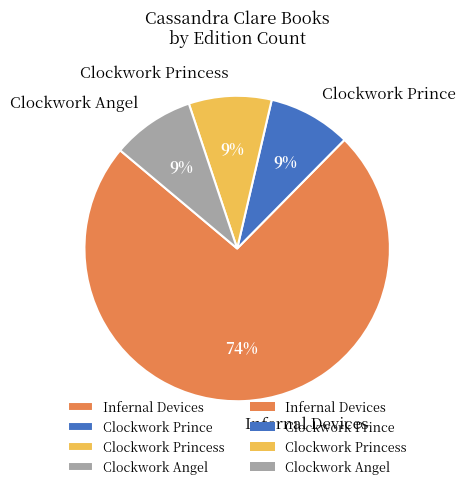

To the nearest percent, what portion does Clockwork Angel represent?

9%